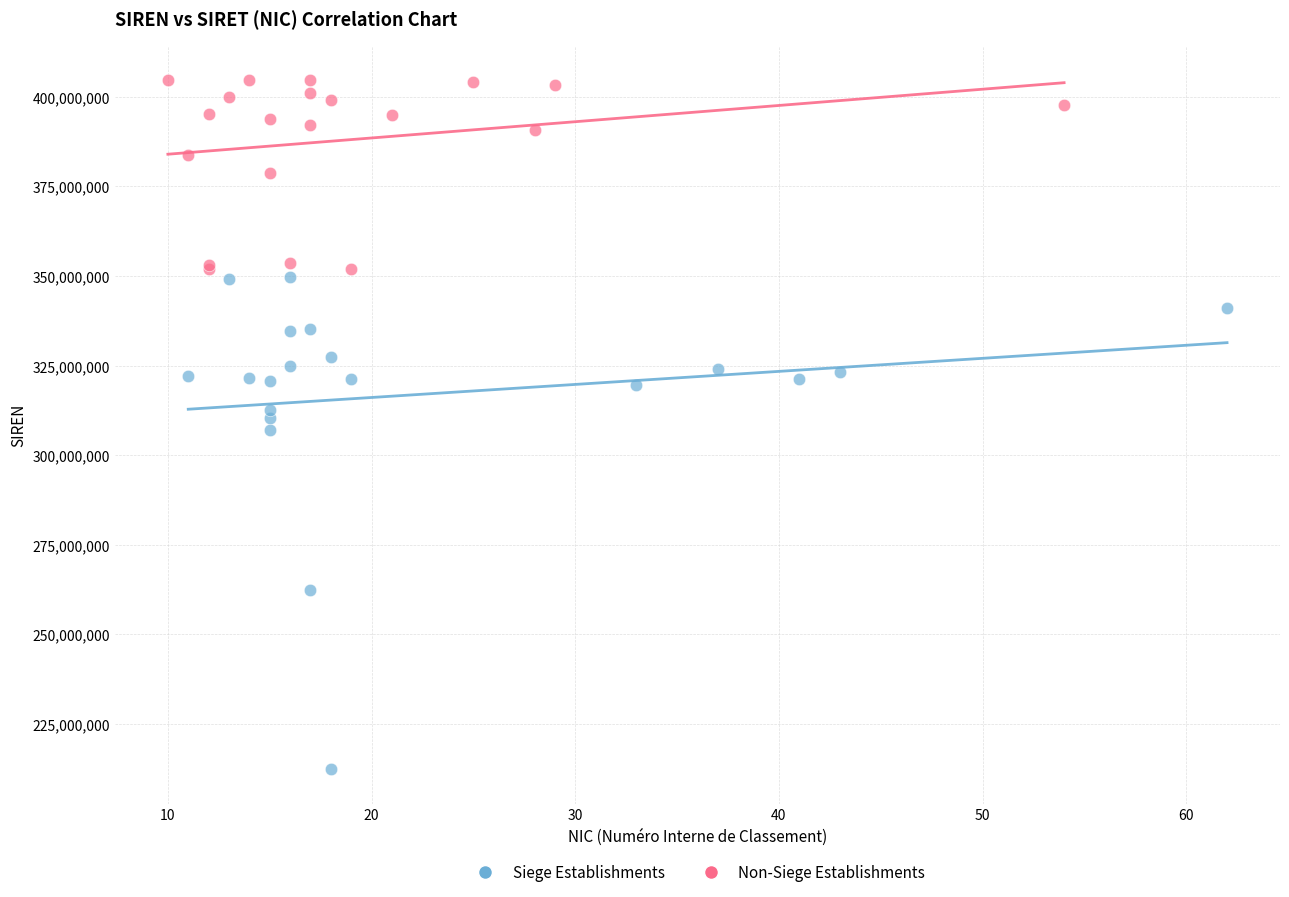

Which series has the widest spread of Y values?

Siege Establishments